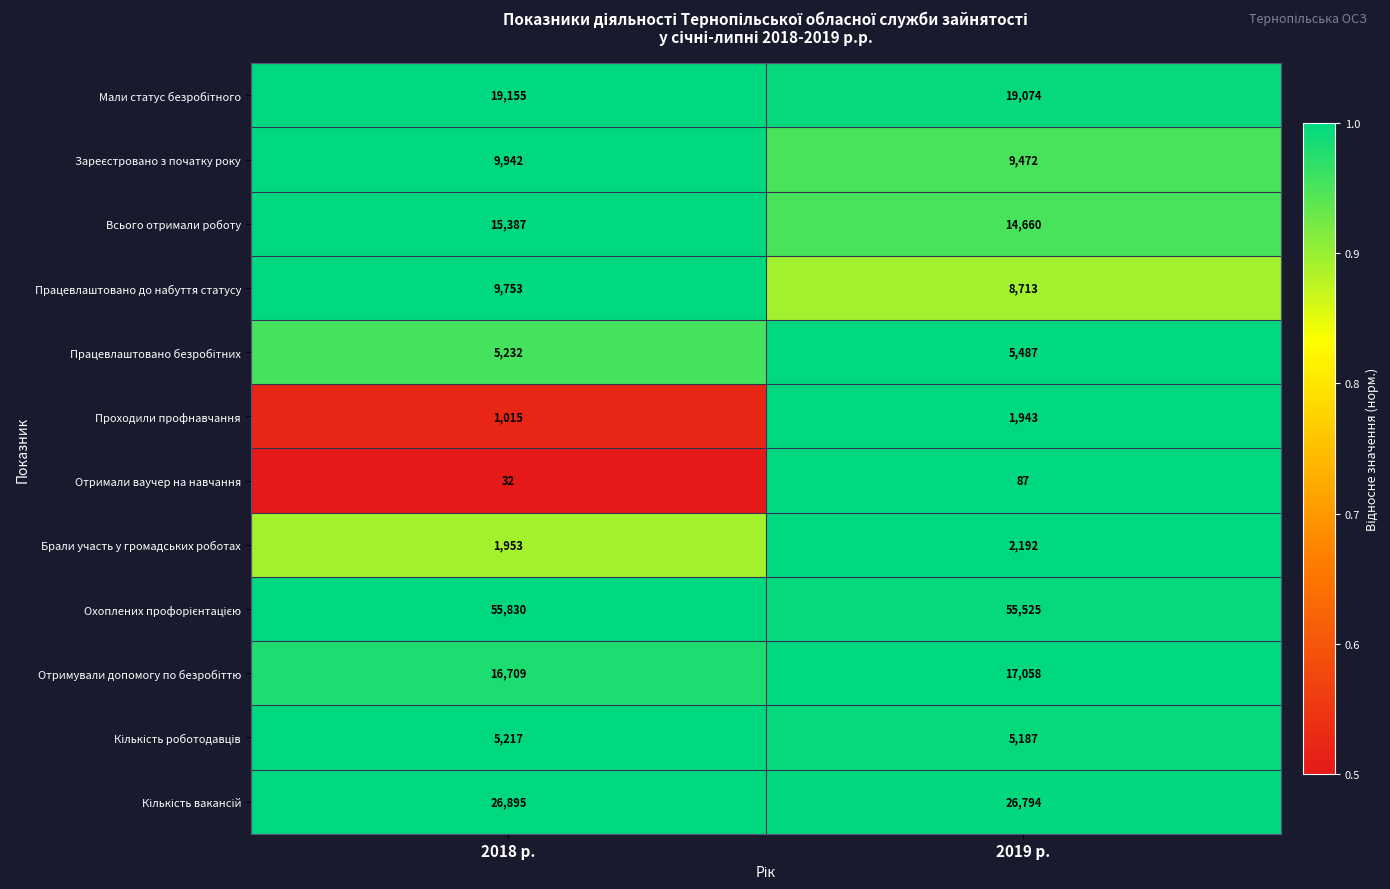

True or false: Отримали ваучер на навчання has a value of 9 at 2018 р..

False